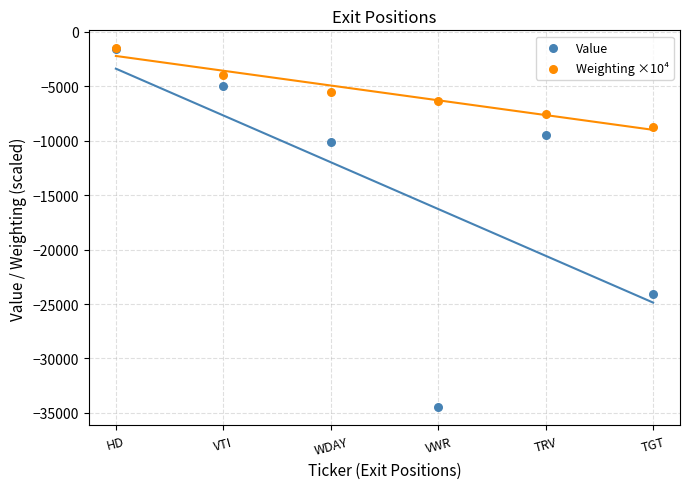

Across all series, what Y value is closest to -18003?

-24062.0